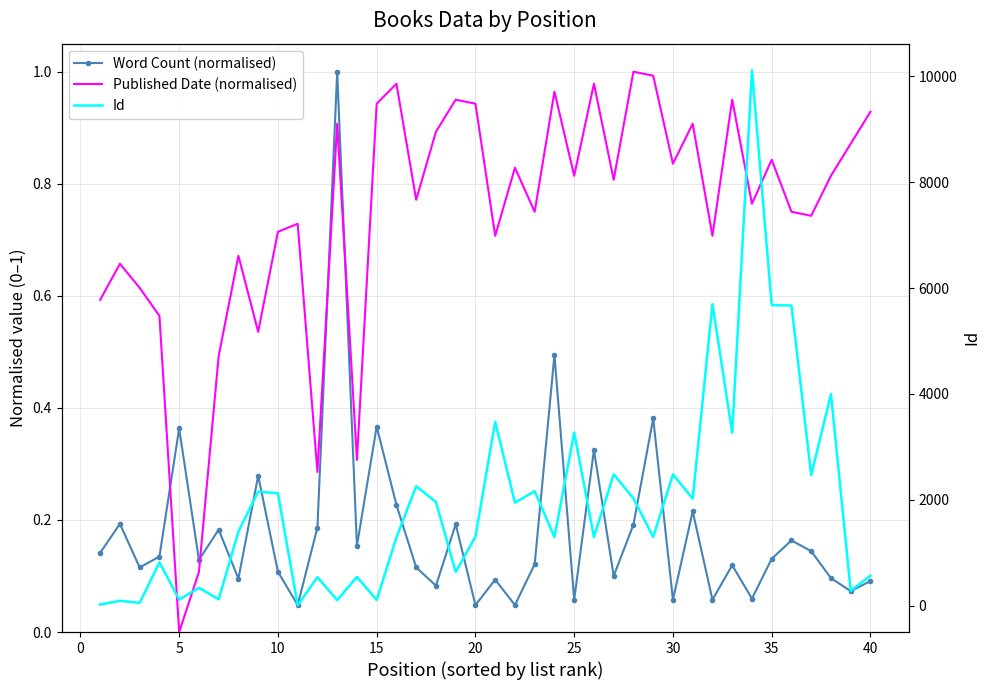

True or false: Id has a value of 3486.4 at 22.

False